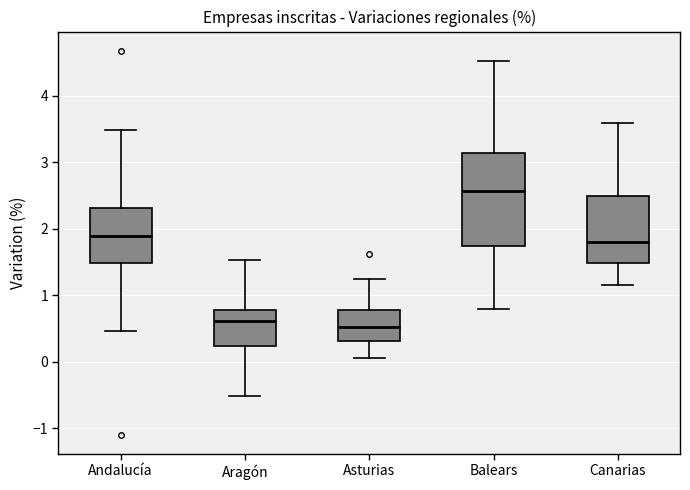

Comparing the boxes themselves (not the whiskers), which one is the tallest?

Balears